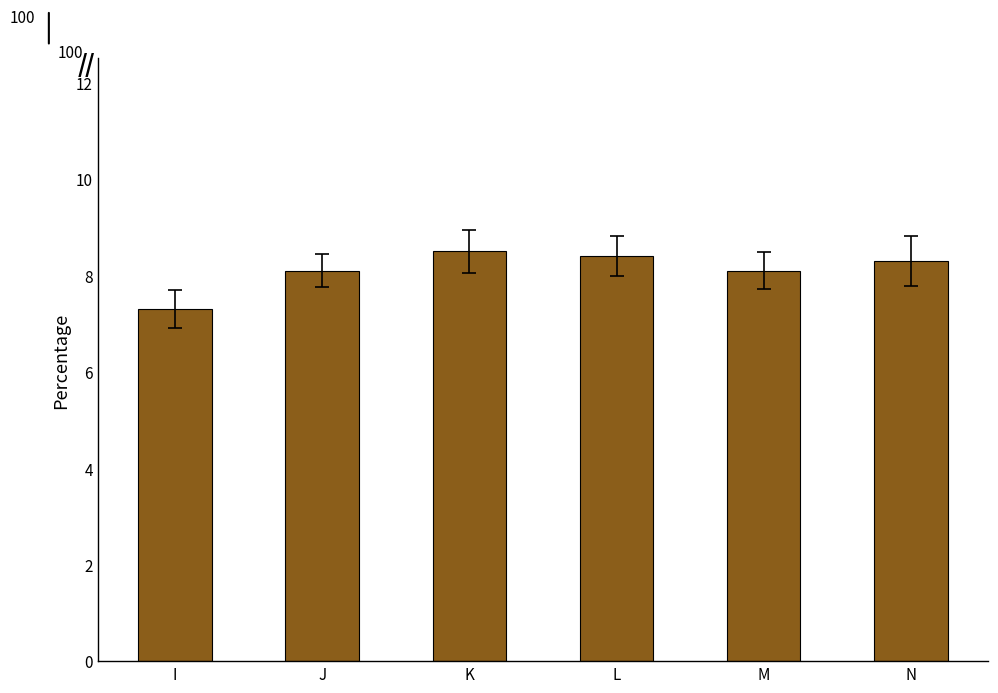

What is the maximum value shown in the chart?

8.5